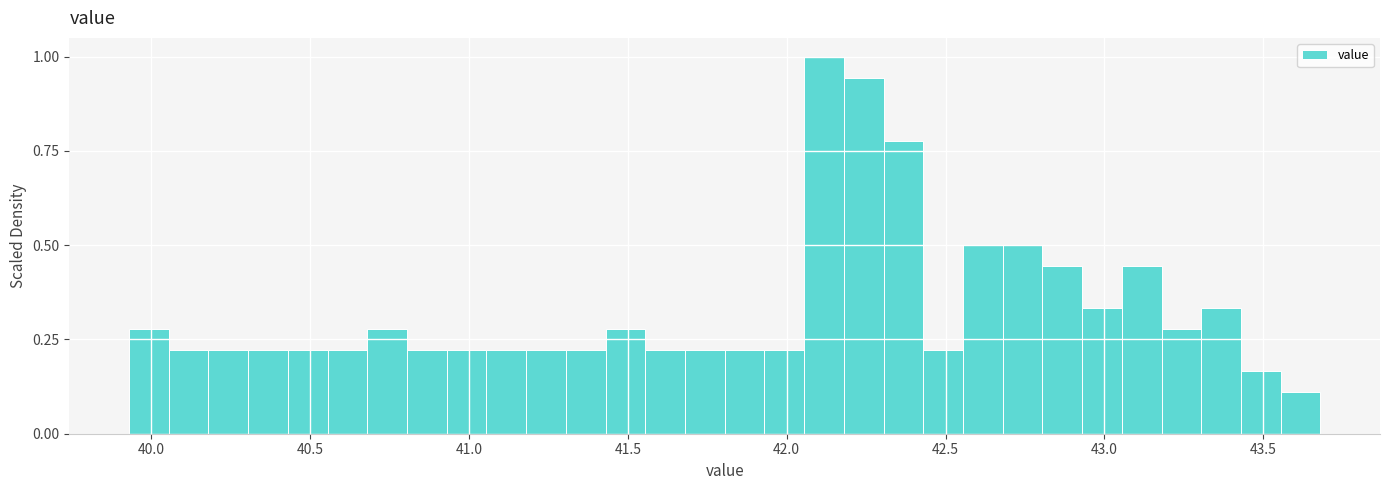

Read against the x-axis, roughly where is the centre of the tallest bar?

42.10